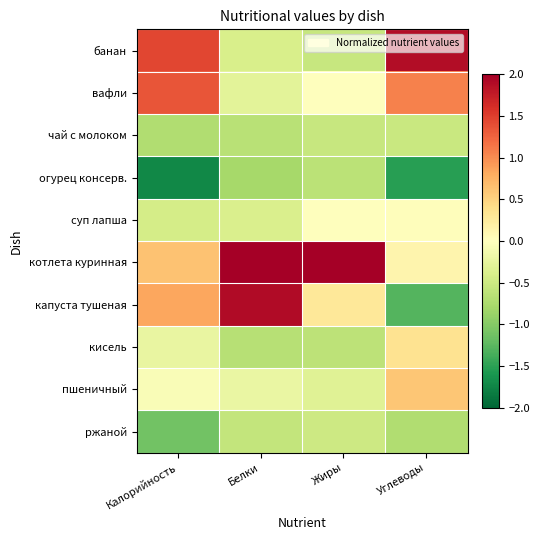

Reading left to right, transcribe all the data shown in this chart.

банан: Калорийность=1.4	Белки=-0.4	Жиры=-0.5	Углеводы=1.9
вафли: Калорийность=1.4	Белки=-0.3	Жиры=-0.0	Углеводы=1.1
чай с молоком: Калорийность=-0.7	Белки=-0.6	Жиры=-0.5	Углеводы=-0.5
огурец консерв.: Калорийность=-1.7	Белки=-0.8	Жиры=-0.6	Углеводы=-1.5
суп лапша: Калорийность=-0.4	Белки=-0.4	Жиры=0.0	Углеводы=0.0
котлета куринная: Калорийность=0.6	Белки=2.0	Жиры=2.9	Углеводы=0.1
капуста тушеная: Калорийность=0.8	Белки=1.9	Жиры=0.3	Углеводы=-1.3
кисель: Калорийность=-0.2	Белки=-0.7	Жиры=-0.6	Углеводы=0.3
пшеничный: Калорийность=-0.1	Белки=-0.2	Жиры=-0.3	Углеводы=0.6
ржаной: Калорийность=-1.1	Белки=-0.6	Жиры=-0.5	Углеводы=-0.7